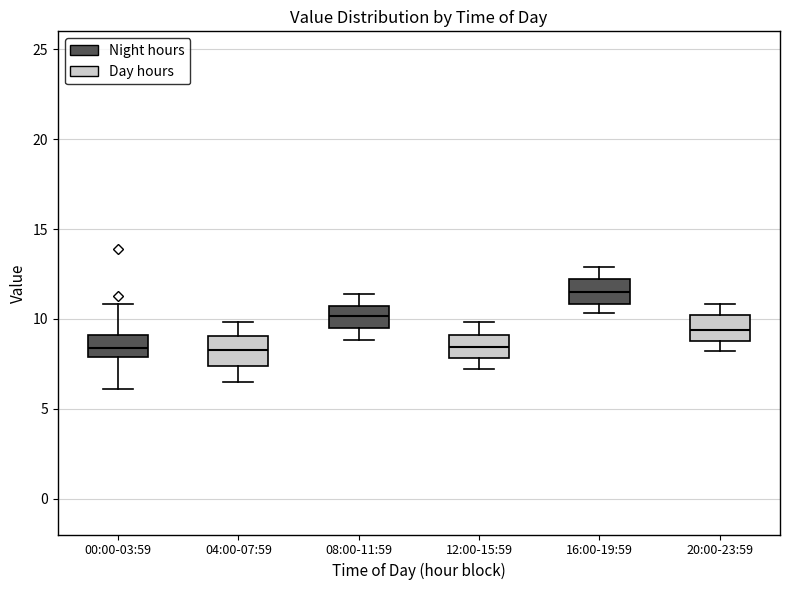

Reading left to right, transcribe this box plot: for each box, give where its median line is, the range the box spans, and where its two whiskers end, as read against the y-axis. The values are not printed on the chart, so give them approximately, as read against the axis.

00:00-03:59: median 8.5, box 8.0 to 9.0, whiskers 6.0 to 11.0
04:00-07:59: median 8.5, box 7.5 to 9.0, whiskers 6.5 to 10.0
08:00-11:59: median 10.0, box 9.5 to 10.5, whiskers 9.0 to 11.5
12:00-15:59: median 8.5, box 8.0 to 9.0, whiskers 7.0 to 10.0
16:00-19:59: median 11.5, box 11.0 to 12.0, whiskers 10.5 to 13.0
20:00-23:59: median 9.5, box 9.0 to 10.0, whiskers 8.0 to 11.0